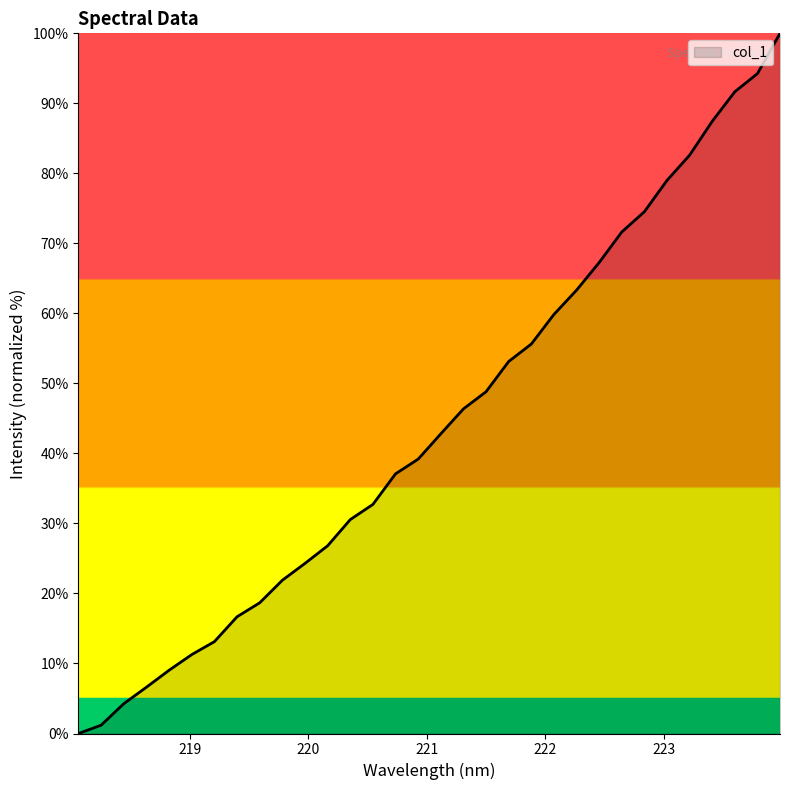

What is the greatest value displayed?

100.0